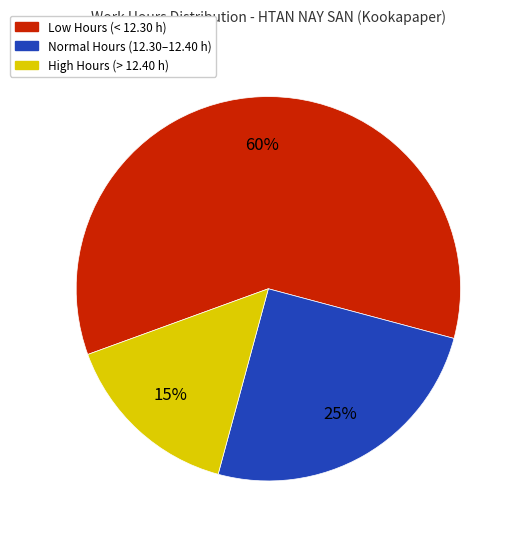

Which slice is the smallest?

High Hours (> 12.40 h)